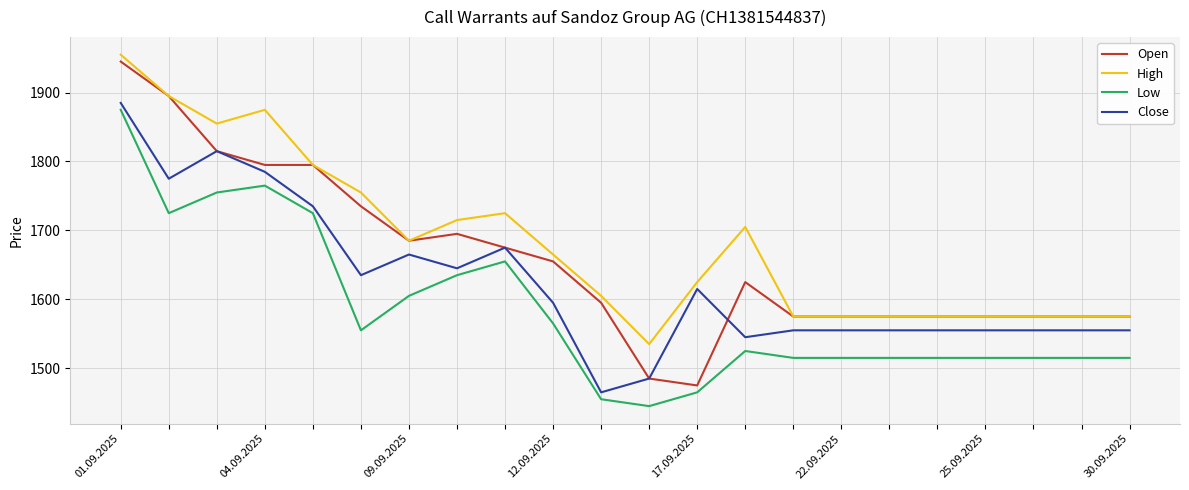

True or false: Low and High cross at least once.

False